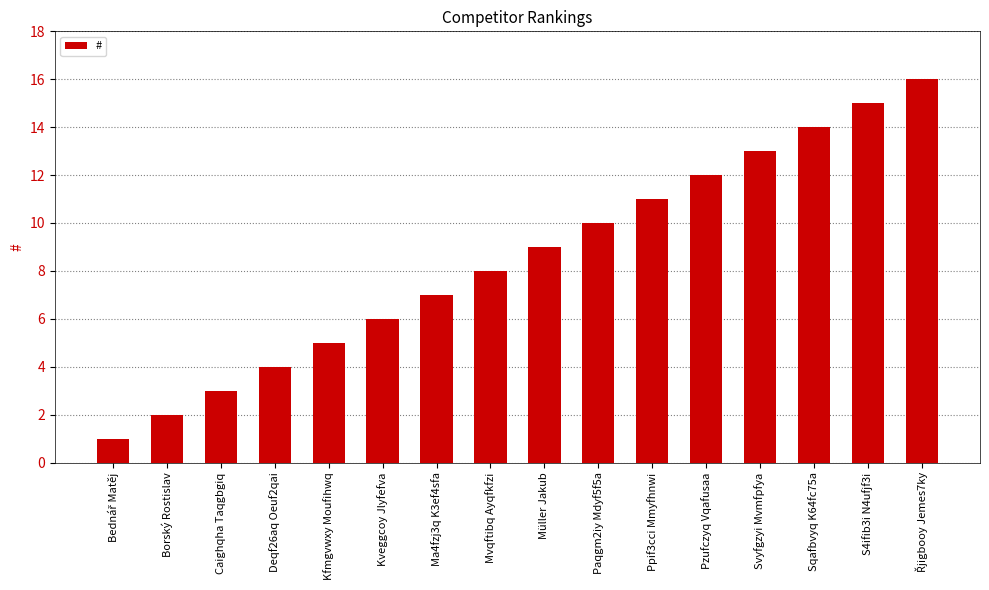

What is the difference between the maximum and minimum values?

15